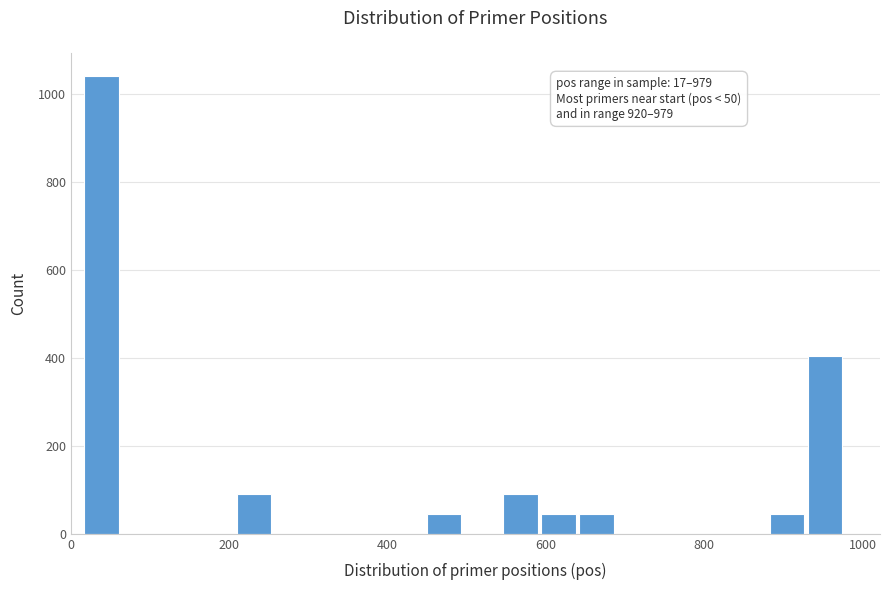

Around what value on the x-axis is the tallest bar? Give the approximate position of its centre, as read against the axis.

40